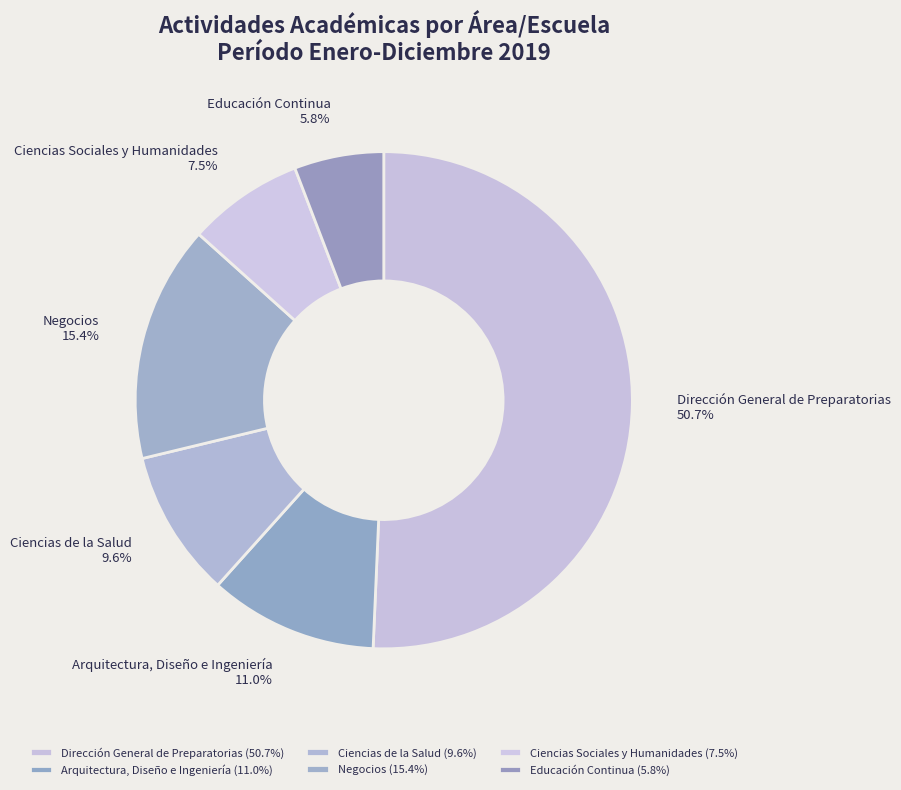

Is Dirección General de Preparatorias the majority of the pie?

Yes